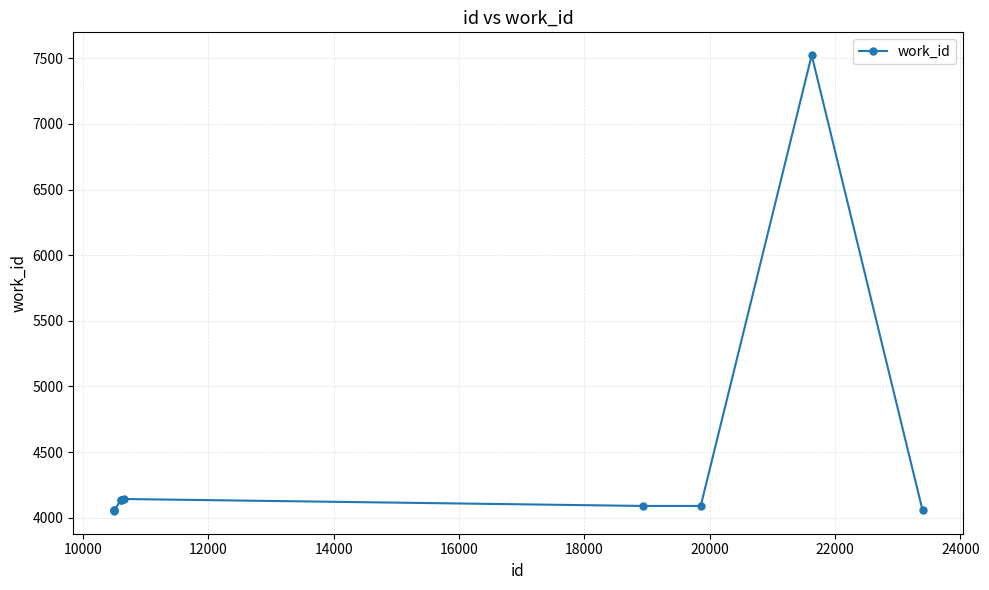

How many data points does each series have?

10